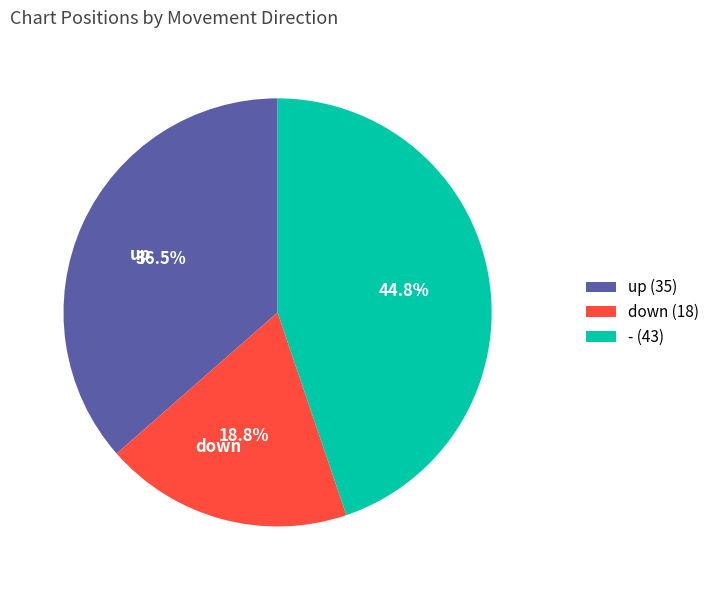

What is the smallest slice in the pie chart?

down